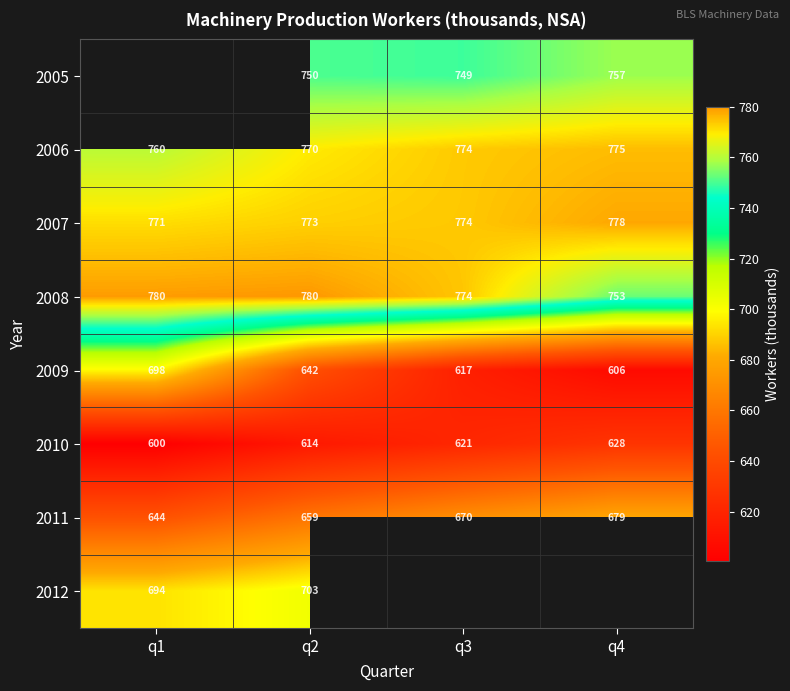

Which label corresponds to the smallest value in the chart?

q1